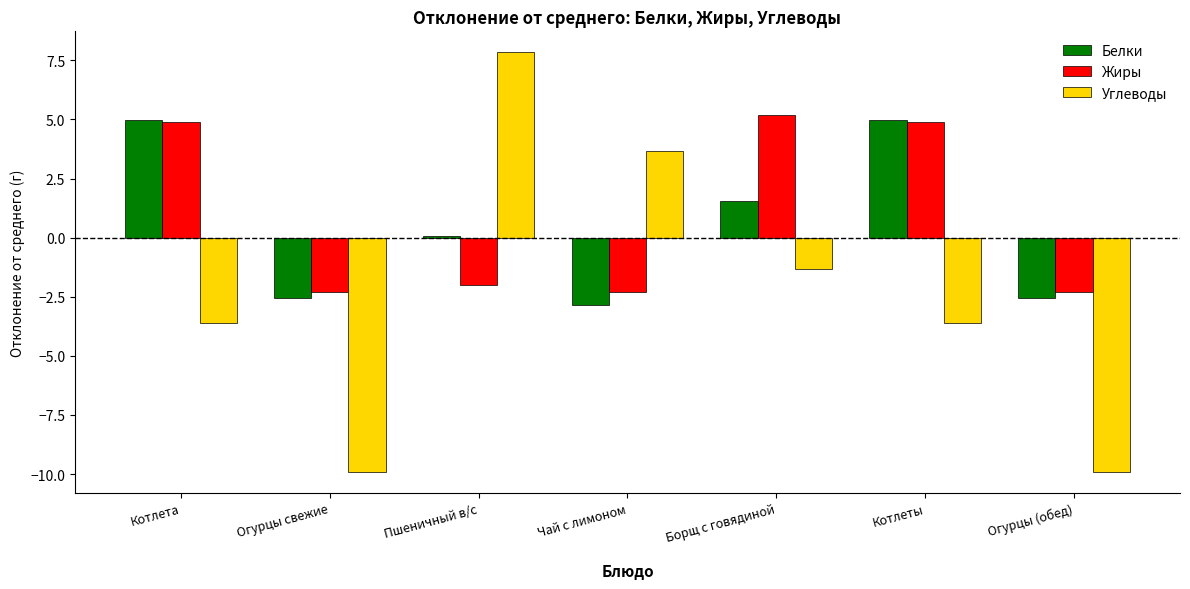

How many bars are there in total?

21